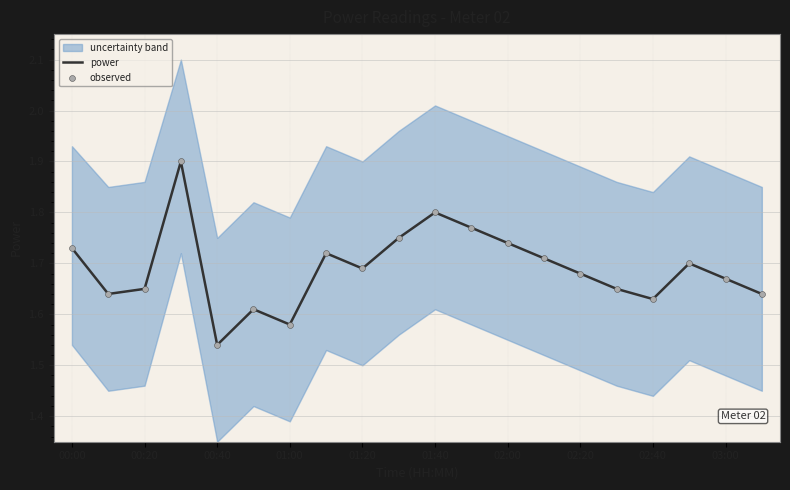

Which series contains the lowest Y value?

power